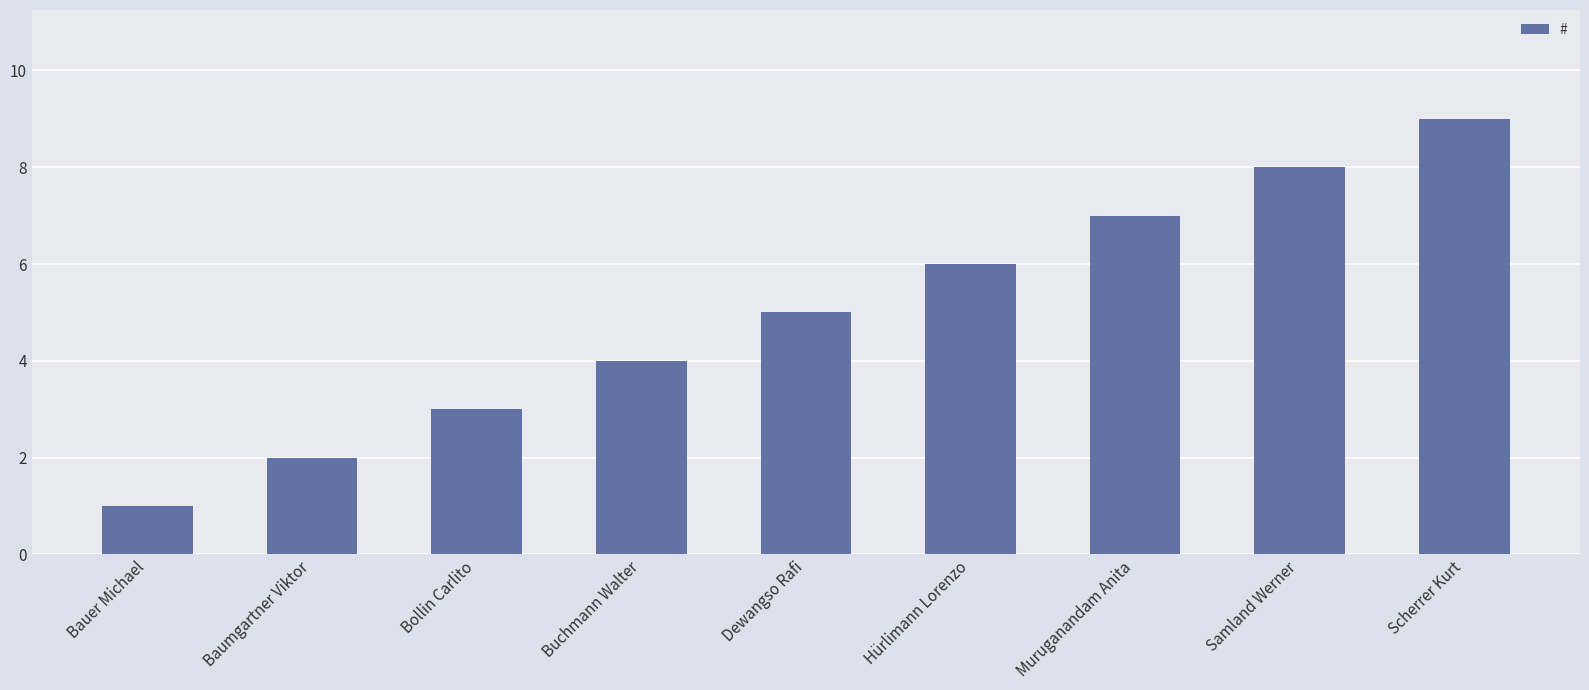

True or false: the data shows 12 at Scherrer Kurt.

False